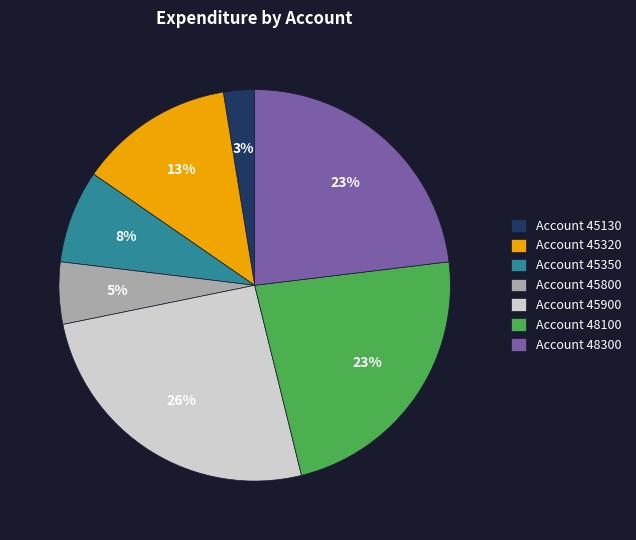

How many segments does this pie chart have?

7